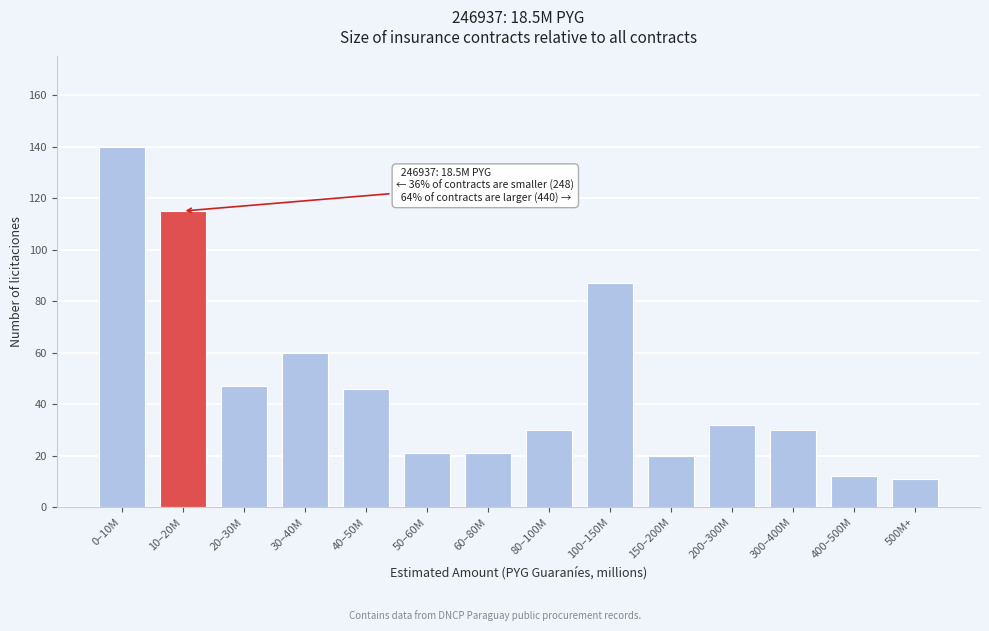

Reading right to left, list all the values displayed in this chart.

500M+=11	400–500M=12	300–400M=30	200–300M=32	150–200M=20	100–150M=87	80–100M=30	60–80M=21	50–60M=21	40–50M=46	30–40M=60	20–30M=47	10–20M=115	0–10M=140